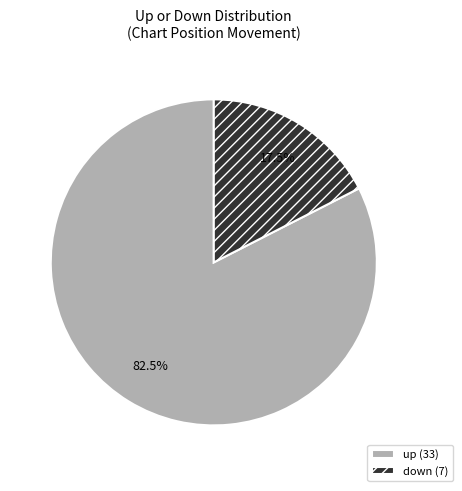

What percentage do up and down together represent?

100.0%